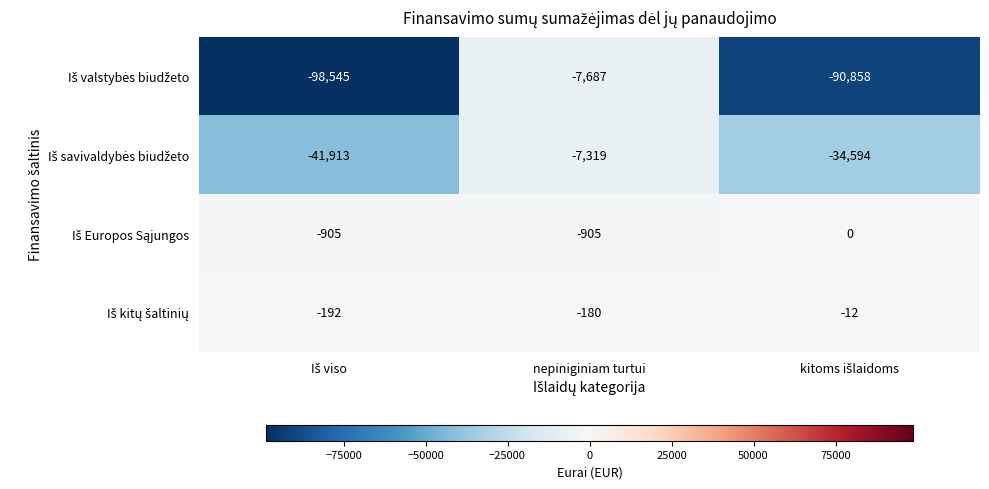

How many distinct data groups are displayed?

4